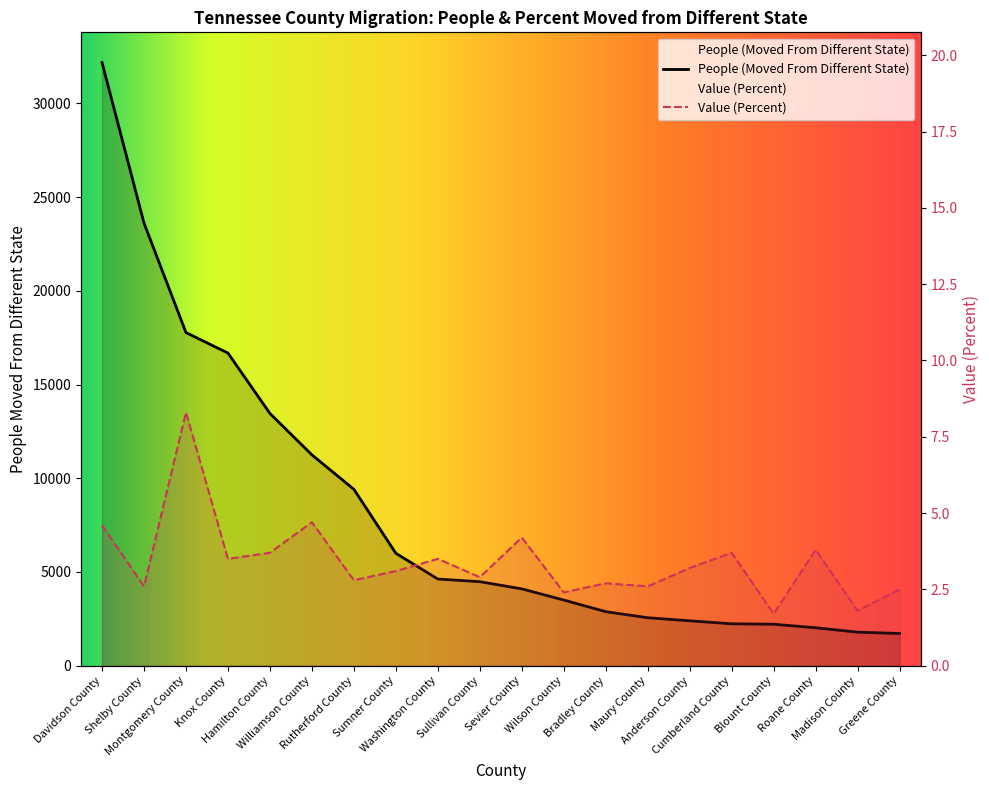

At which label does People (Moved From Different State) first exceed 4482?

Davidson County